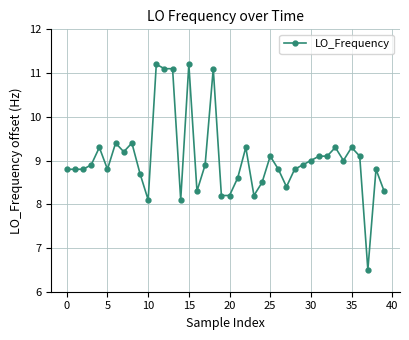

What is the difference between the second highest and second lowest values?

3.1